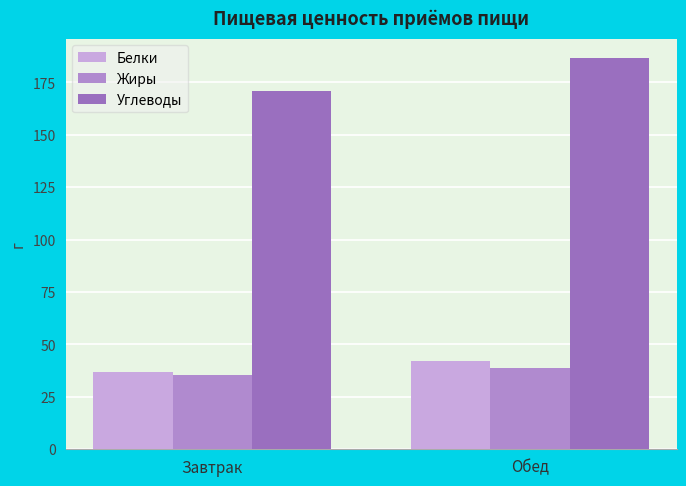

What is the sum of the Углеводы values at Завтрак and Обед?

357.6